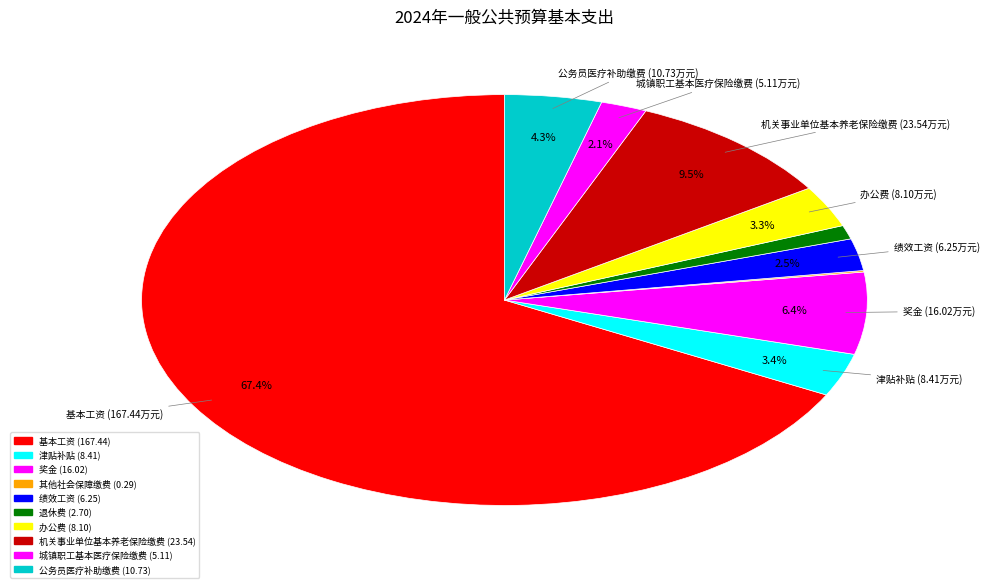

What is the ratio of the value at 公务员医疗补助缴费 to the value at 办公费?

1.3